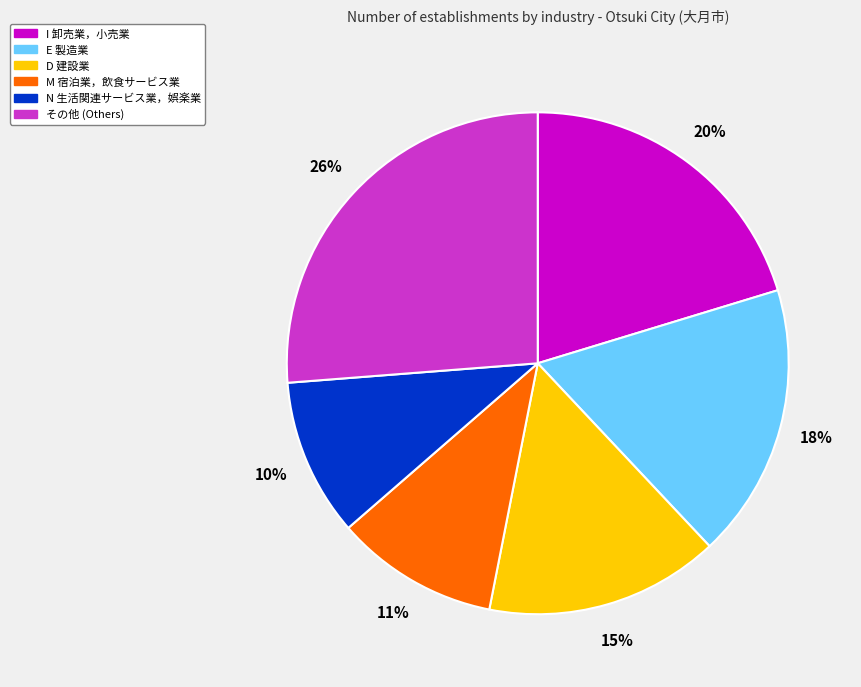

To the nearest percent, what is the difference between the largest and smallest slice percentages?

16%